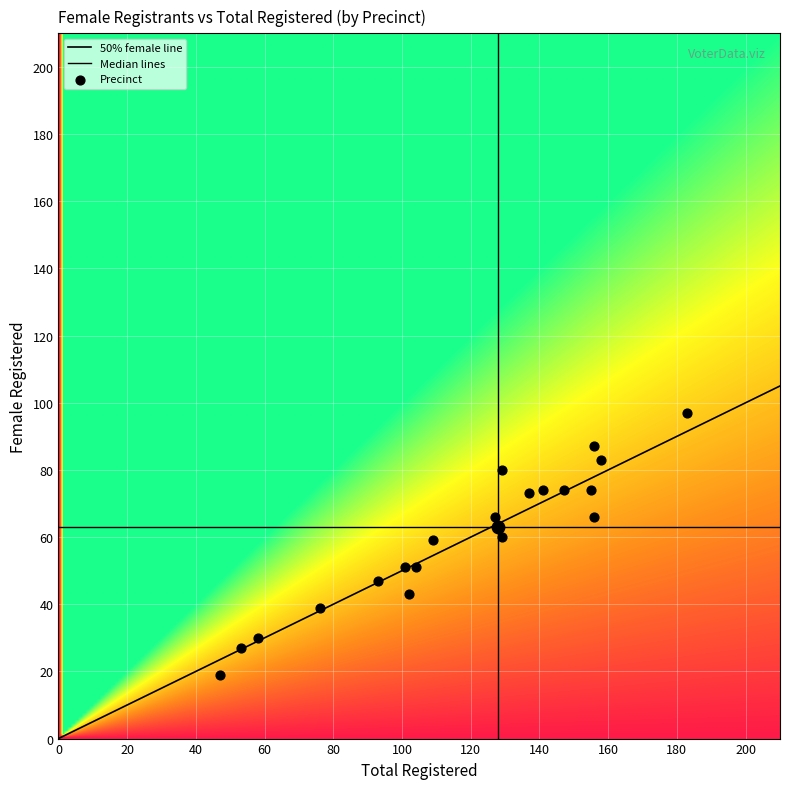

What is the sum of the 1004 values at female and totreg_r?

140